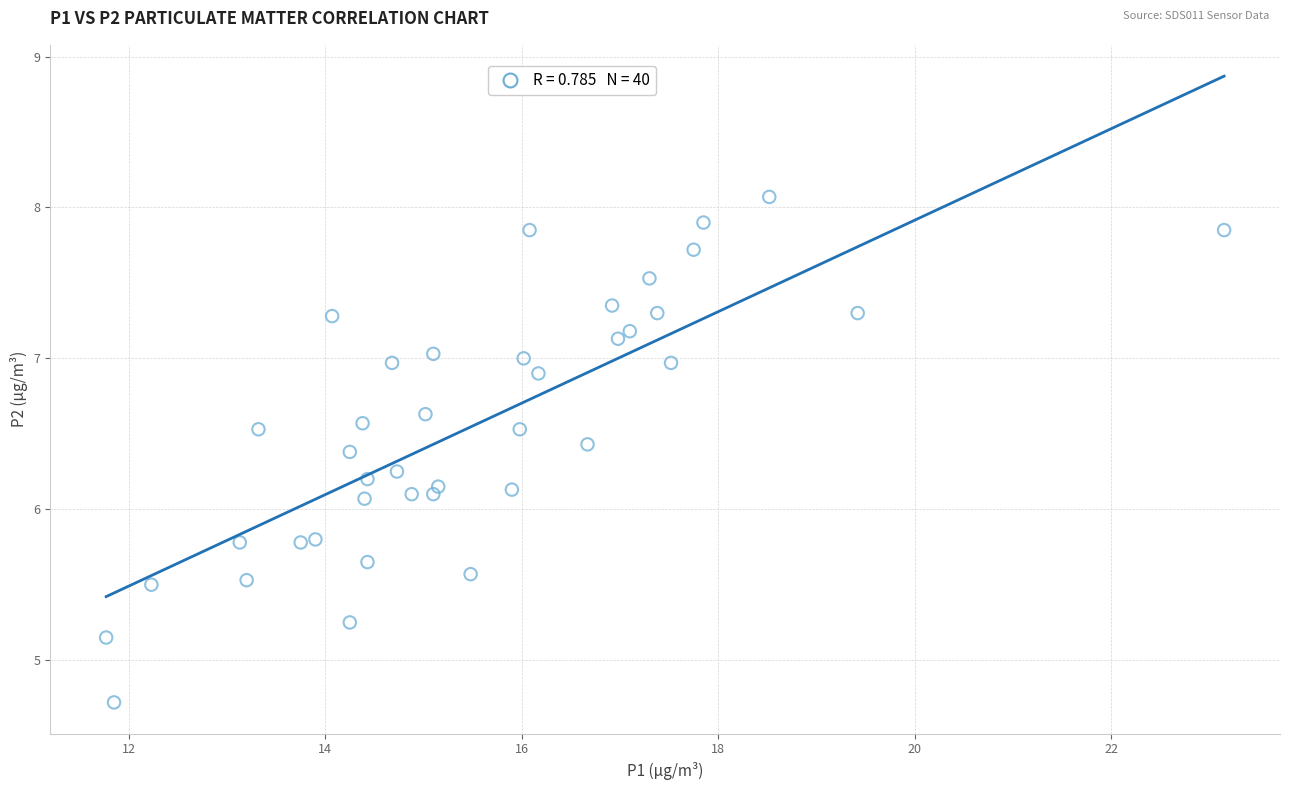

What is the range of X values (max minus min)?

11.4